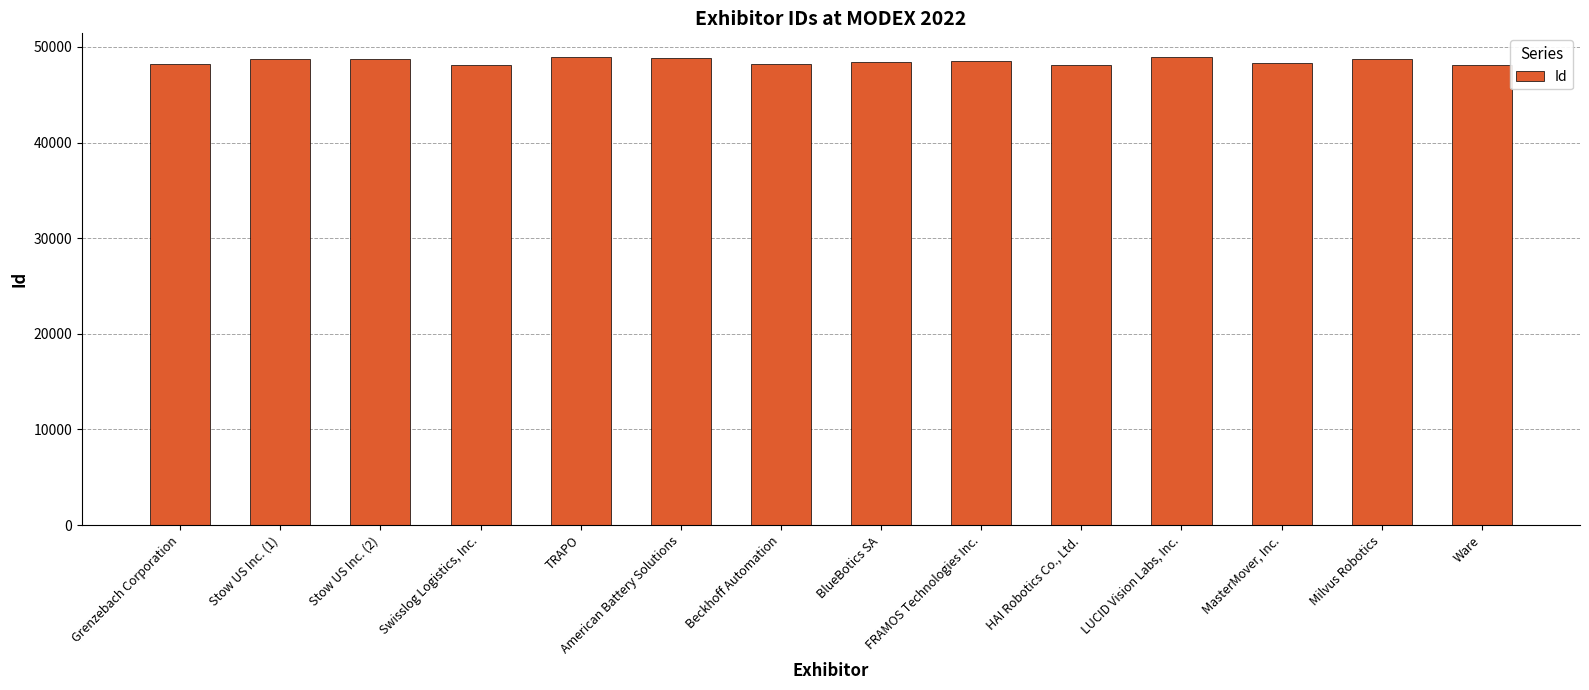

What is the value of the 11th bar from the left?

48937